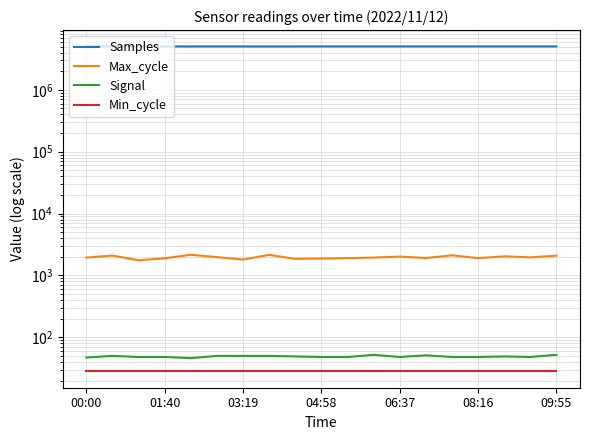

What are all the series names shown in the legend?

Samples, Max_cycle, Signal, Min_cycle